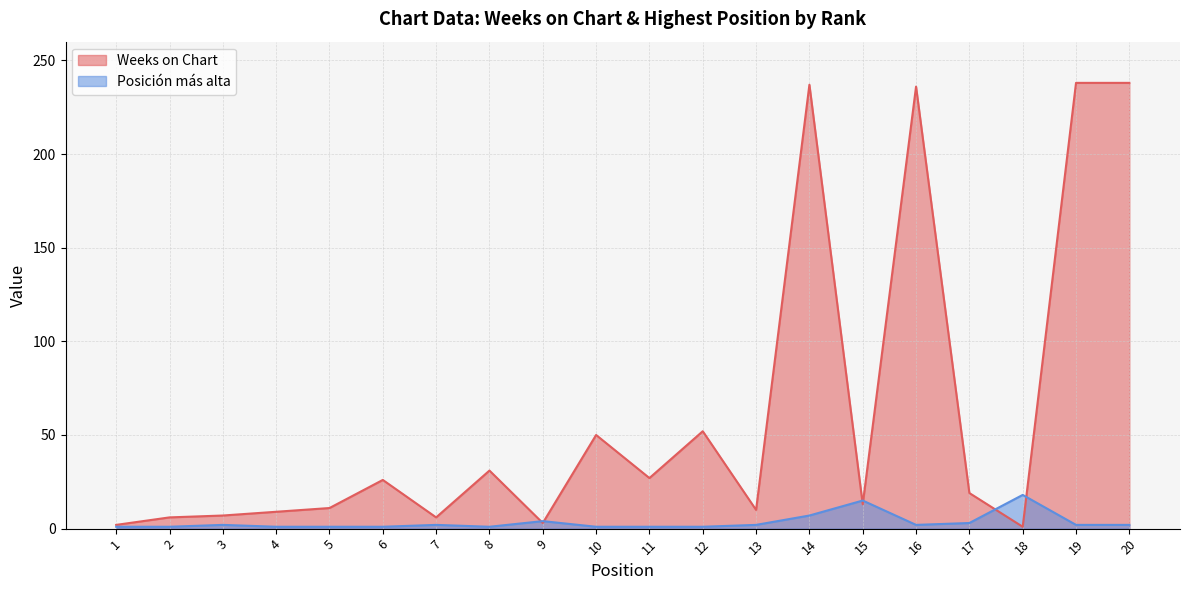

How many lines are shown in the chart?

2